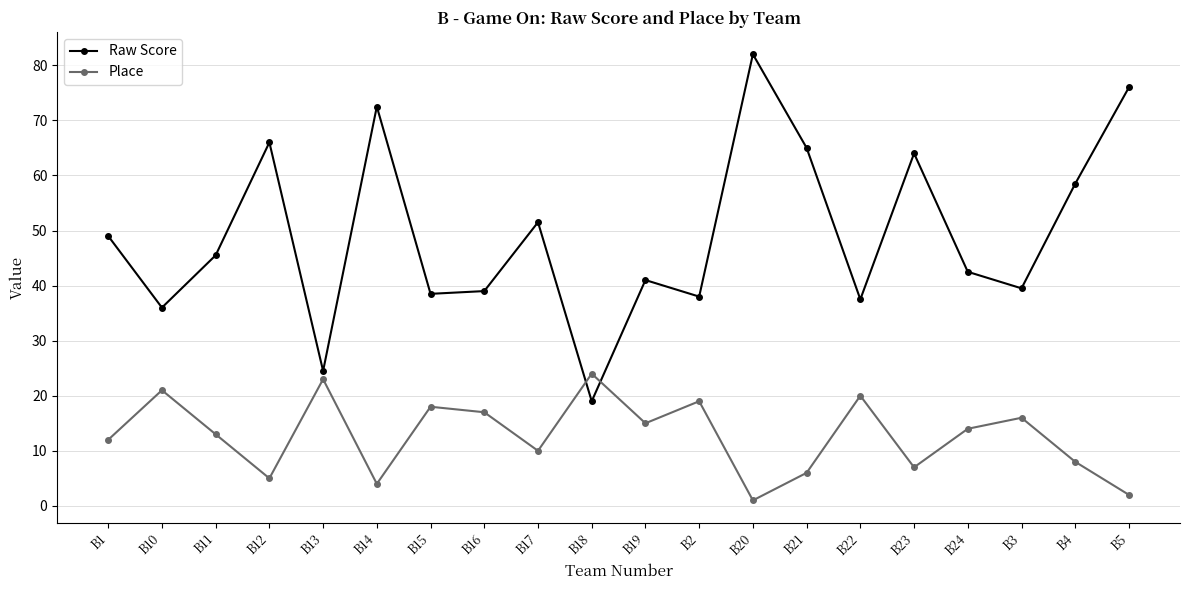

True or false: Raw Score has more than 0 interior local peaks.

True